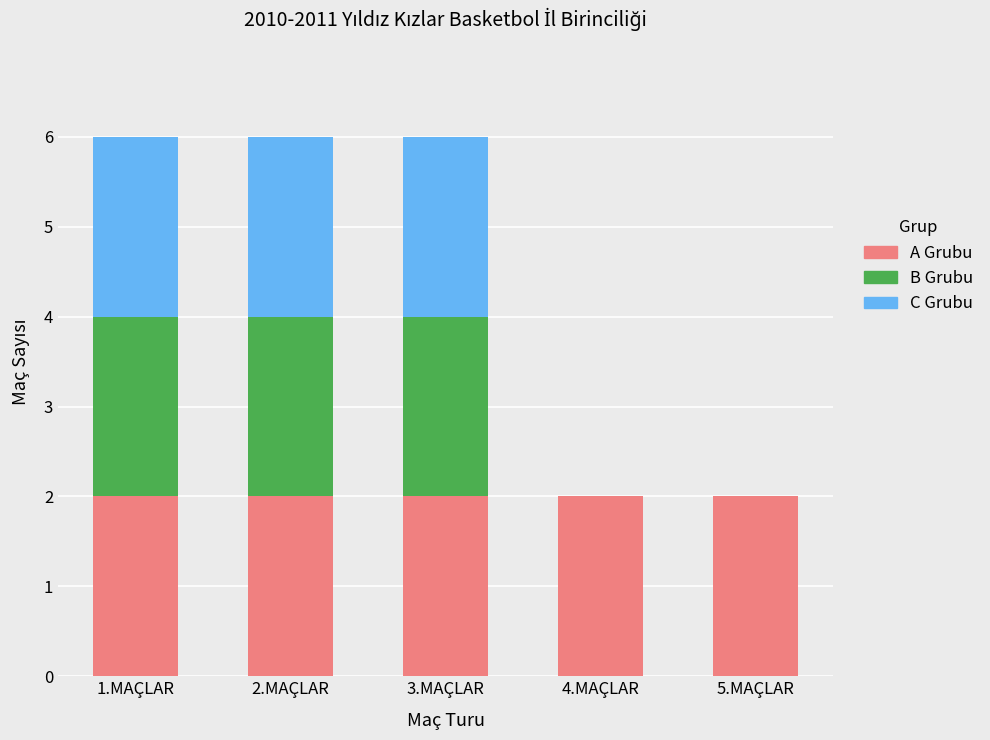

Does the chart contain stacked bars?

Yes